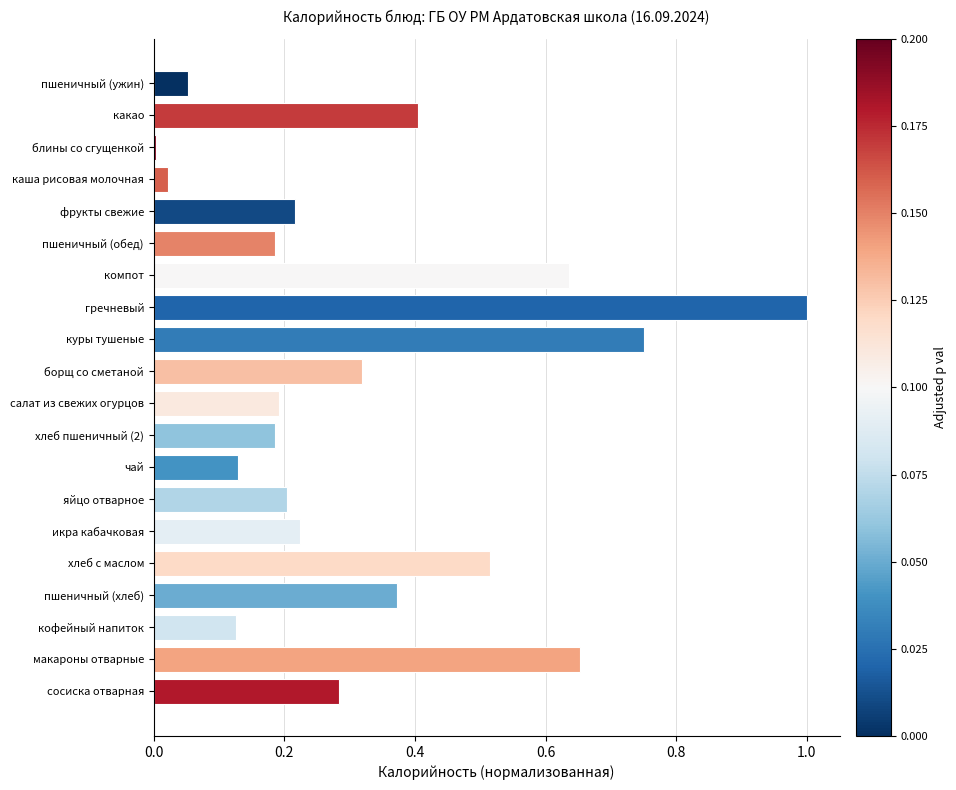

What is the sum of all values?

6.5